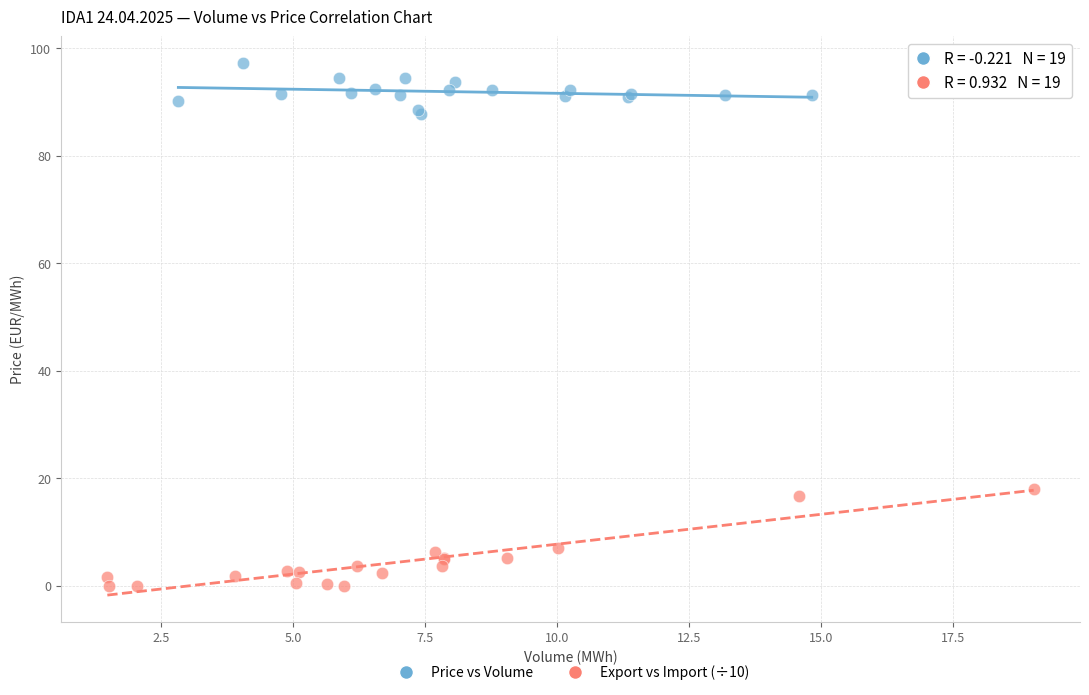

Which series has the widest spread of Y values?

Export vs Import (÷10)